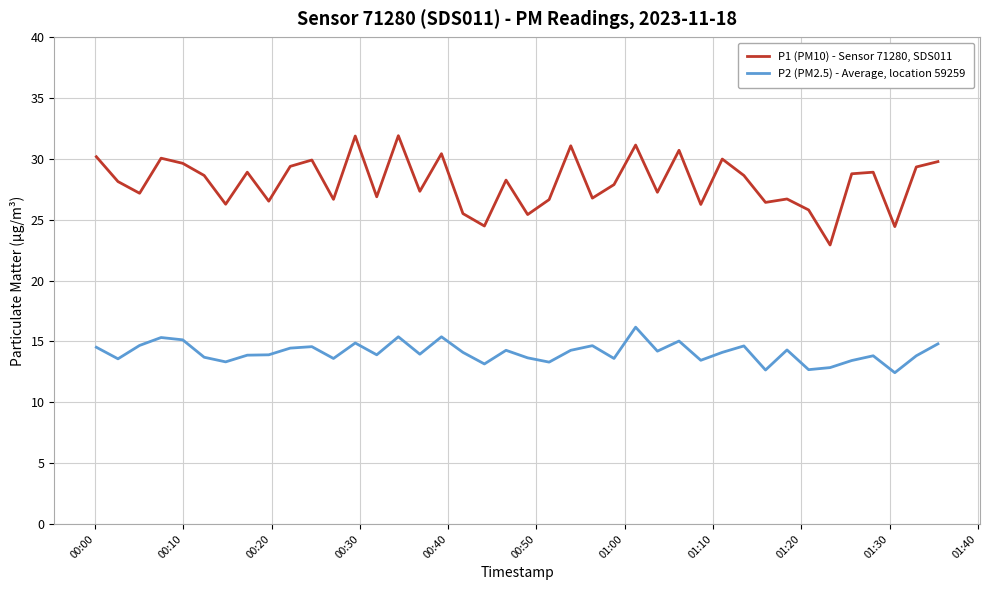

What is the minimum value for P2 (PM2.5) - Average, location 59259?

12.4